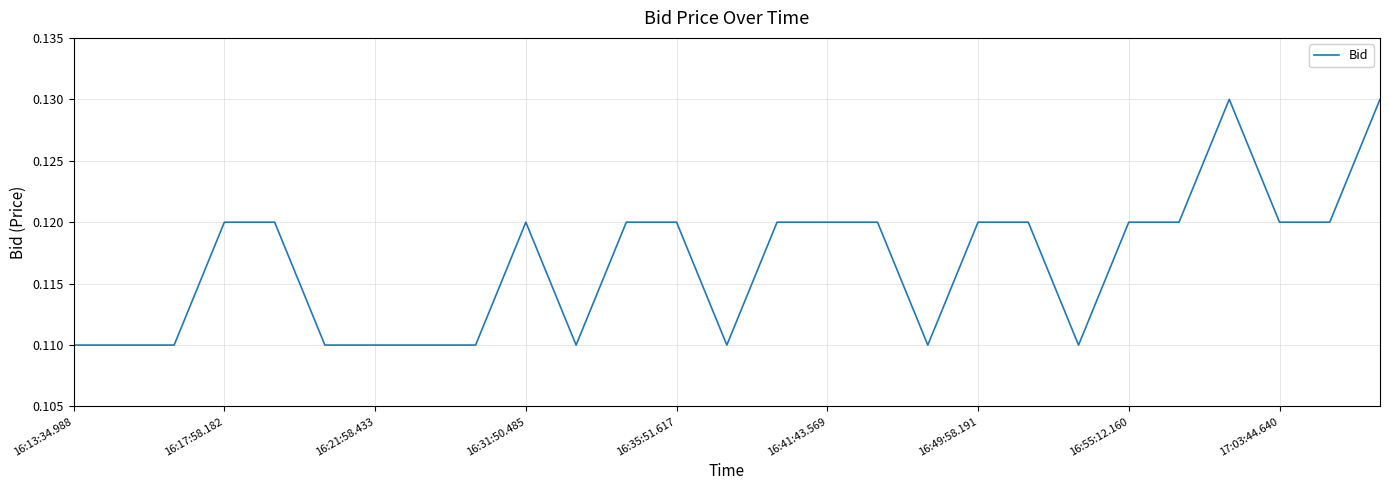

Is it true that the value at 16:13:34.988 is 0.2?

False